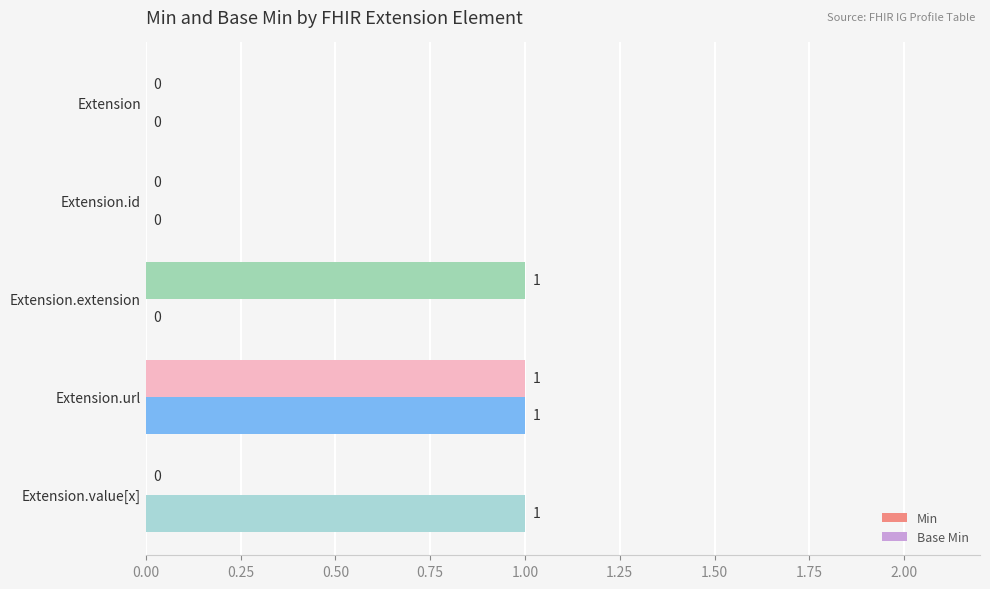

True or false: Min has a value of 0 at Extension.id.

True